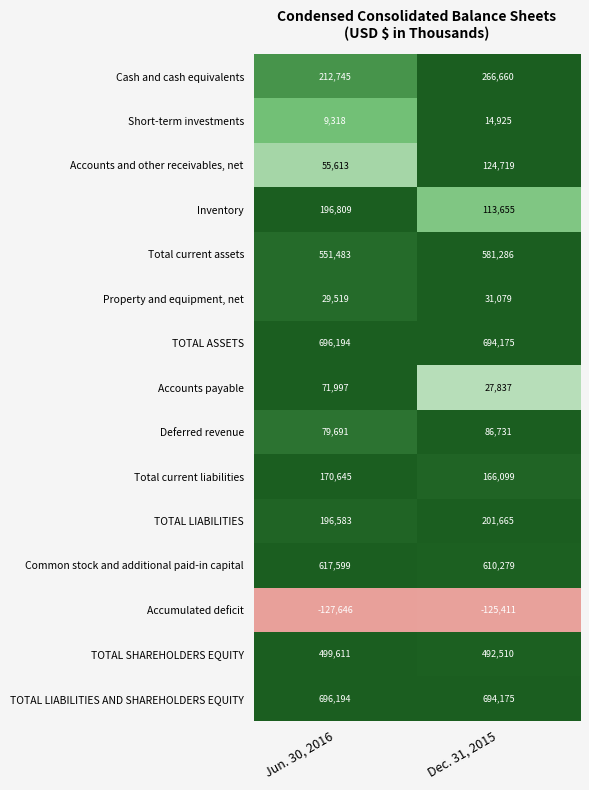

Which series has the widest spread of values?

Inventory